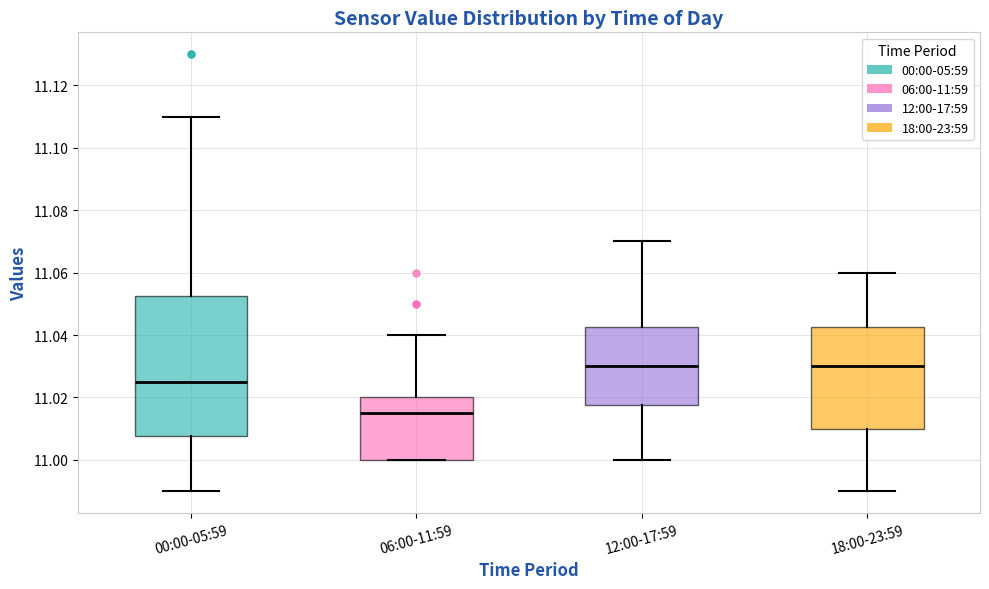

Where does the lower whisker of the box for 12:00-17:59 end on the y-axis? The values are not printed on the chart, so give them approximately, as read against the axis.

11.000